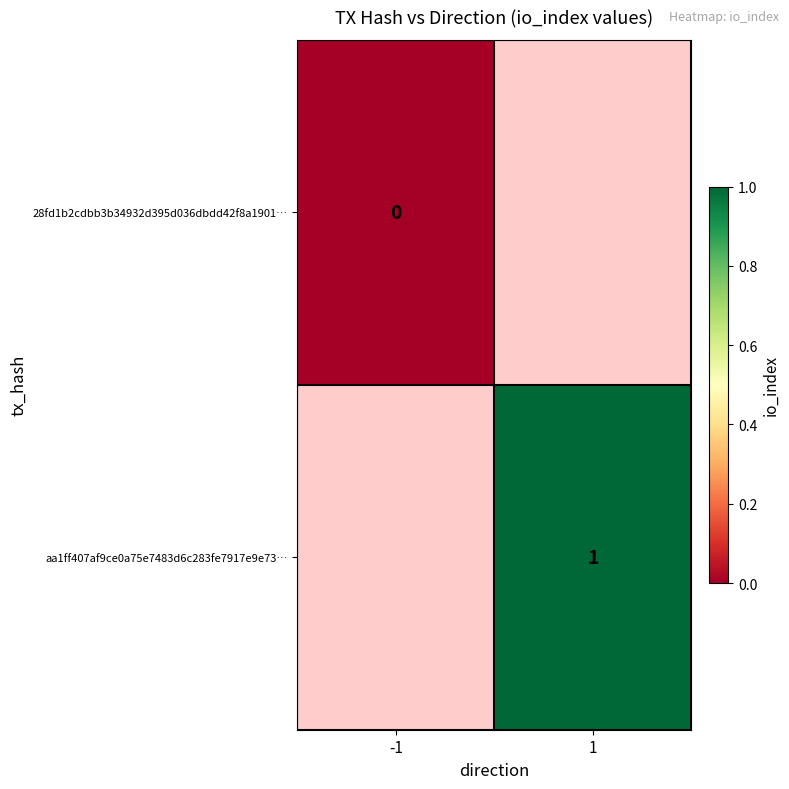

The aa1ff407af9ce0a75e7483d6c283fe7917e9e73… series shows 2 at 1. True or false?

False